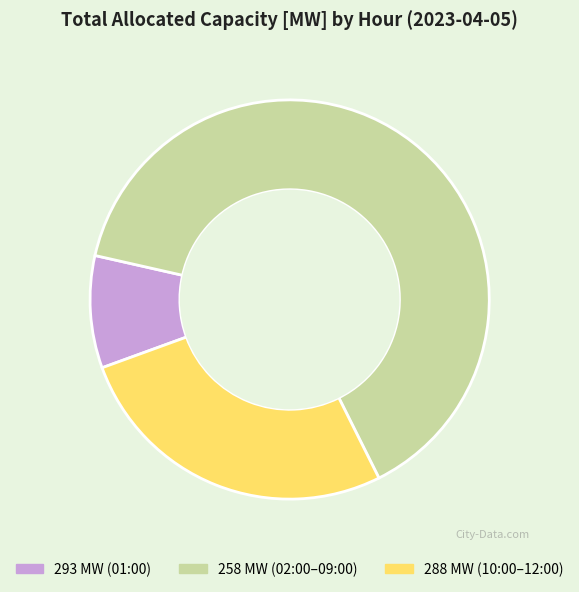

Count the number of slices in the pie.

3